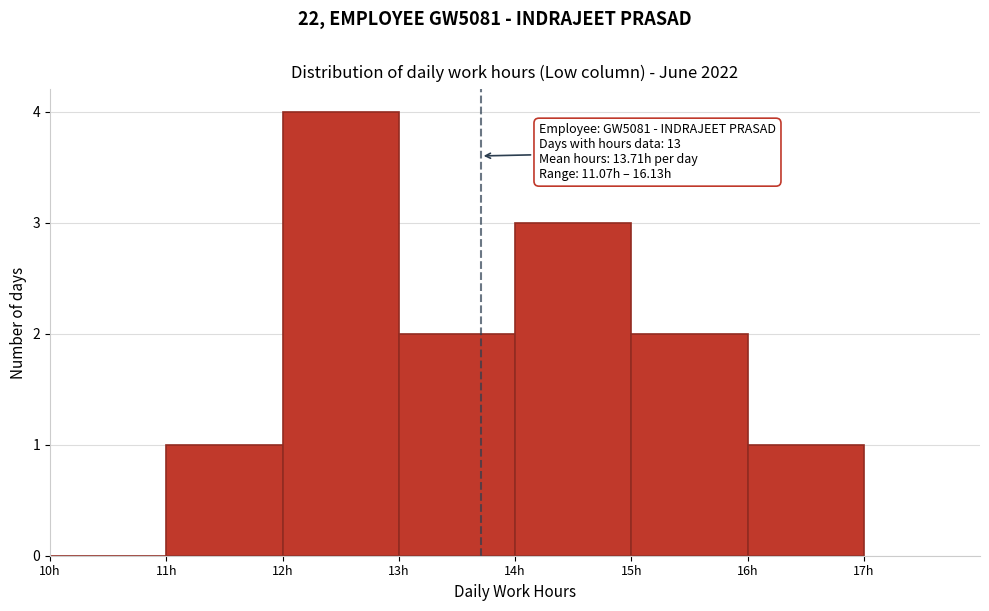

Over which range of the x-axis is the bar tallest?

12 to 13